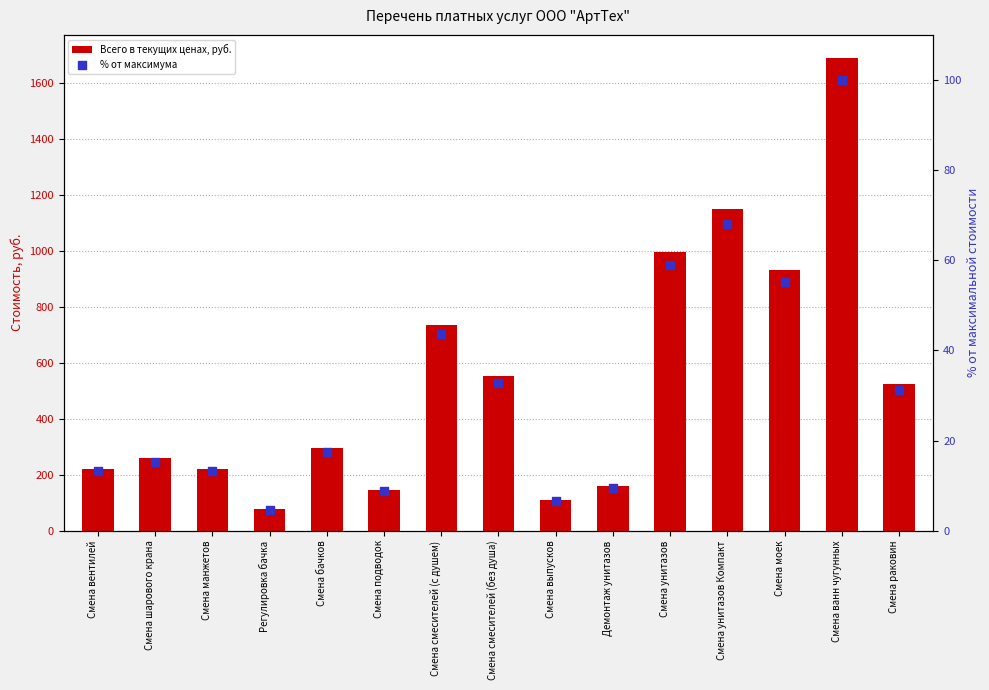

Which series has the largest total across all categories?

Всего в текущих ценах, руб.